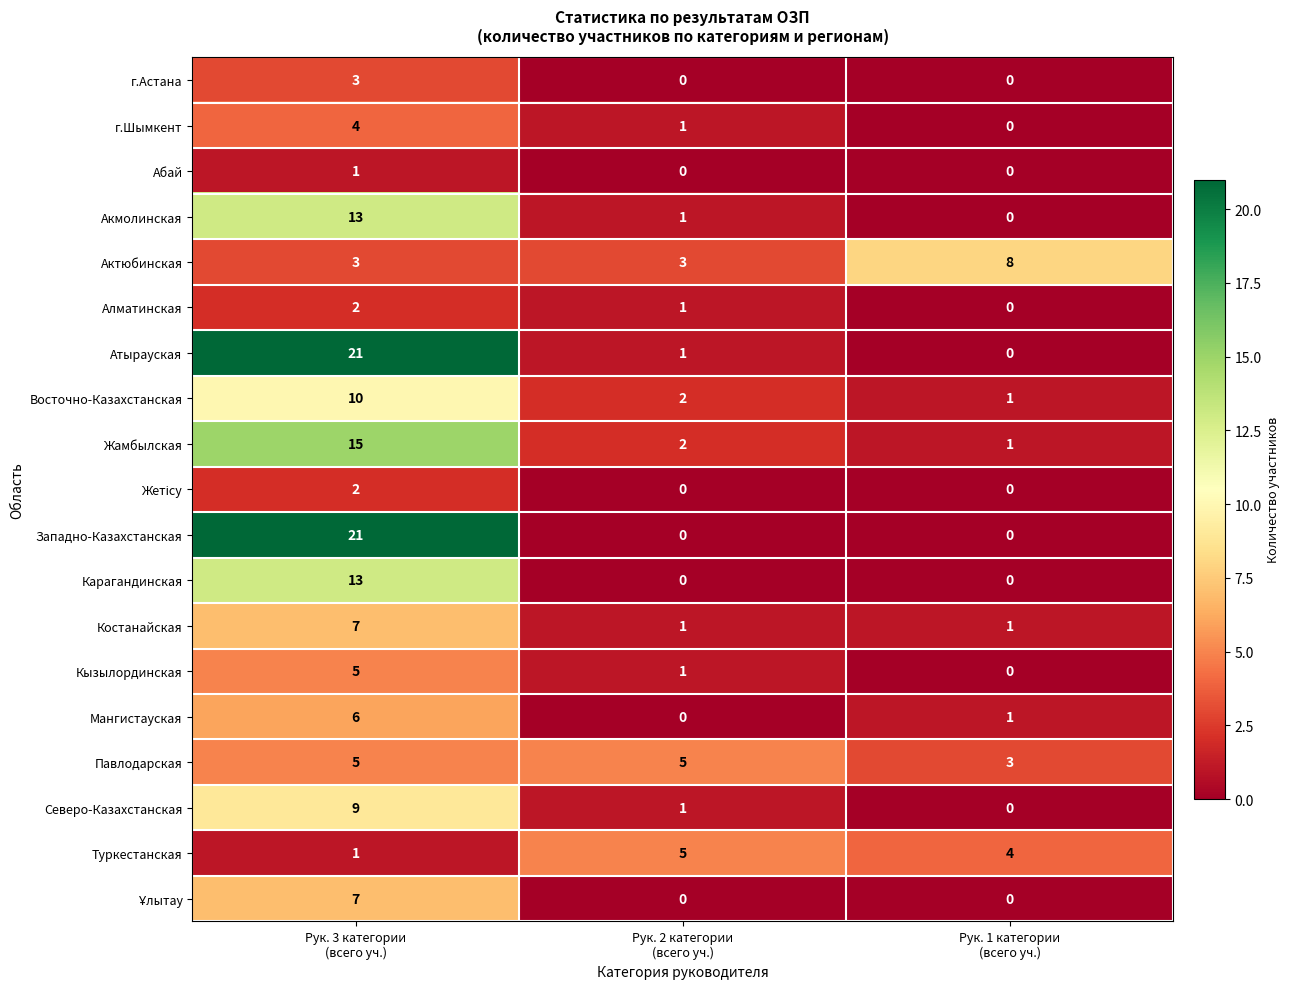

What is the spread (max minus min) of values at Рук. 3 категории
(всего уч.)?

20